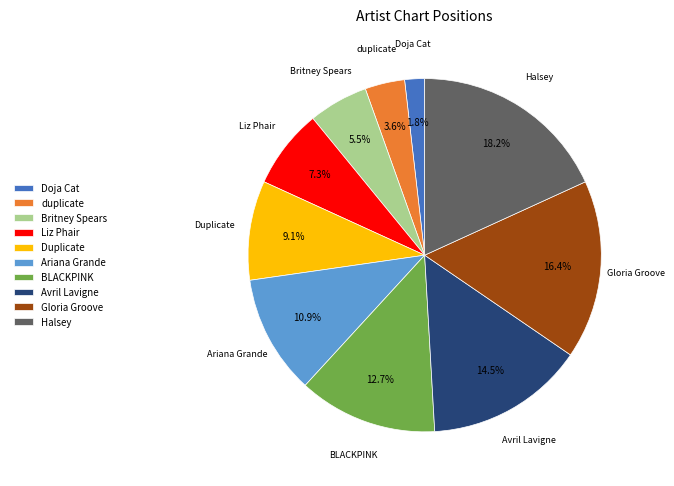

Count the number of slices in the pie.

10